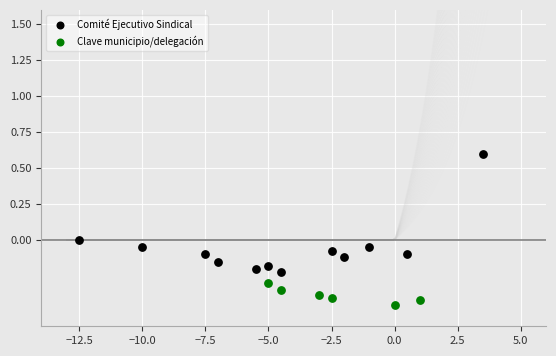

Which series reaches the maximum Y coordinate?

Comité Ejecutivo Sindical